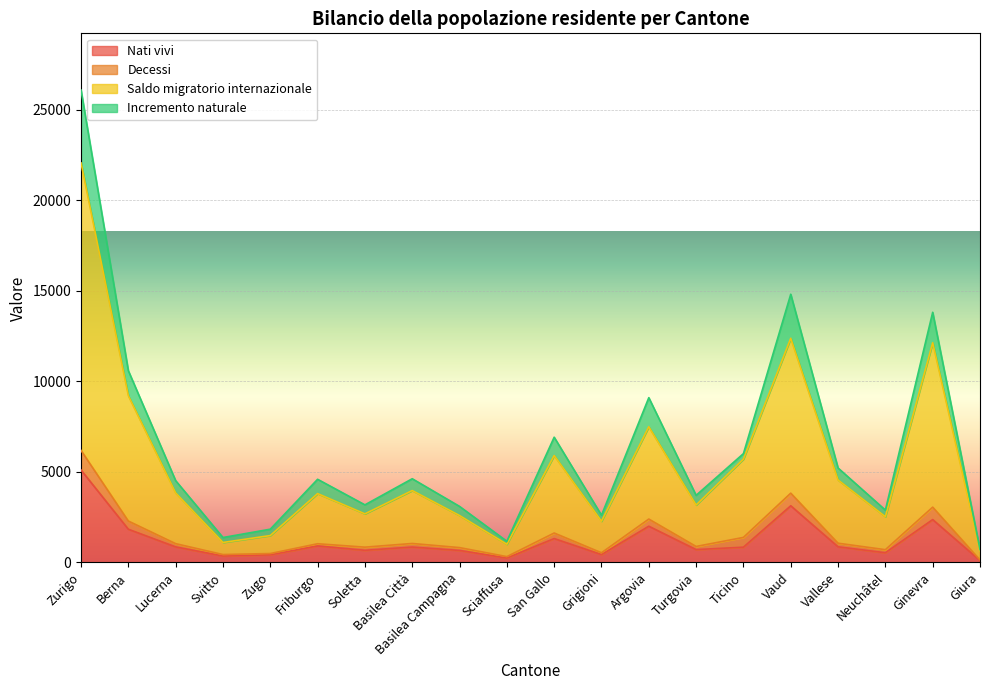

Between Basilea Città and Soletta, which is larger?

Basilea Città